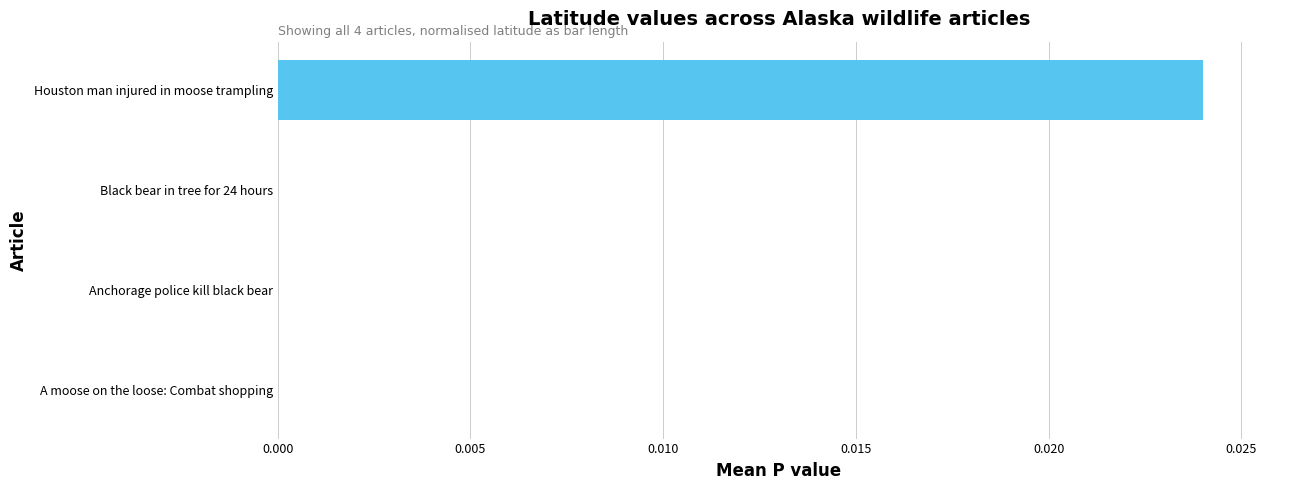

Between Black bear in tree for 24 hours and Houston man injured in moose trampling, which is larger?

Houston man injured in moose trampling